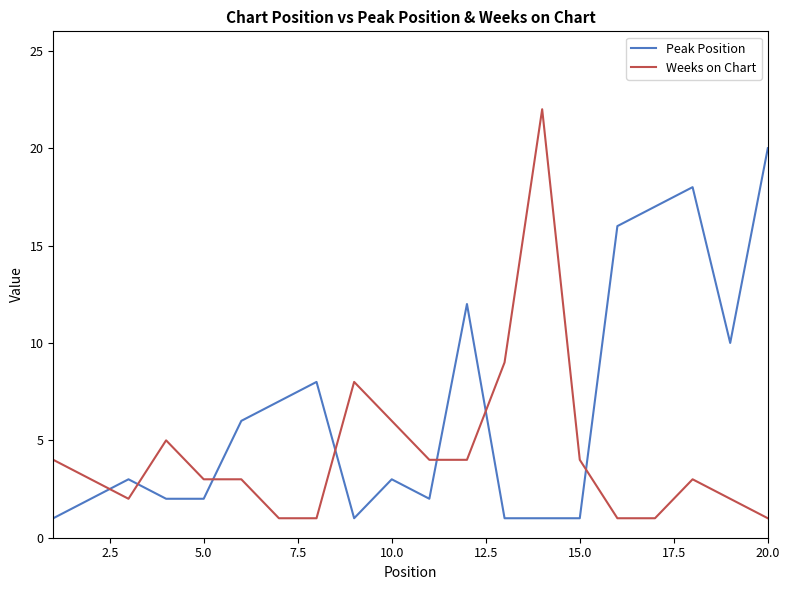

True or false: Weeks on Chart and Peak Position cross at least once.

True